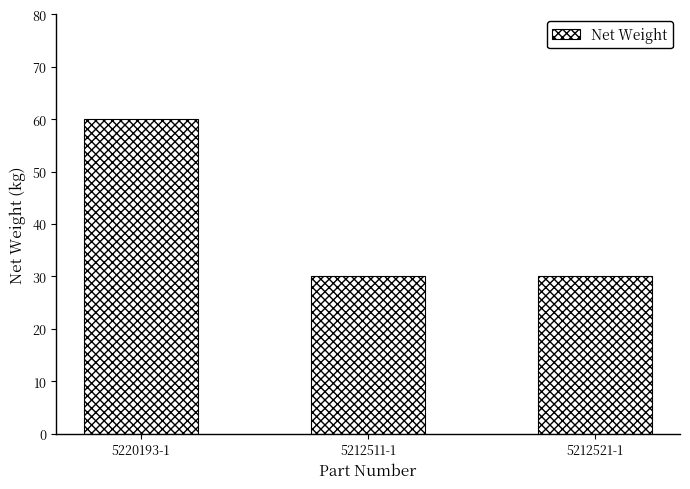

Reading left to right, what are all the values shown in this chart?

60	30	30